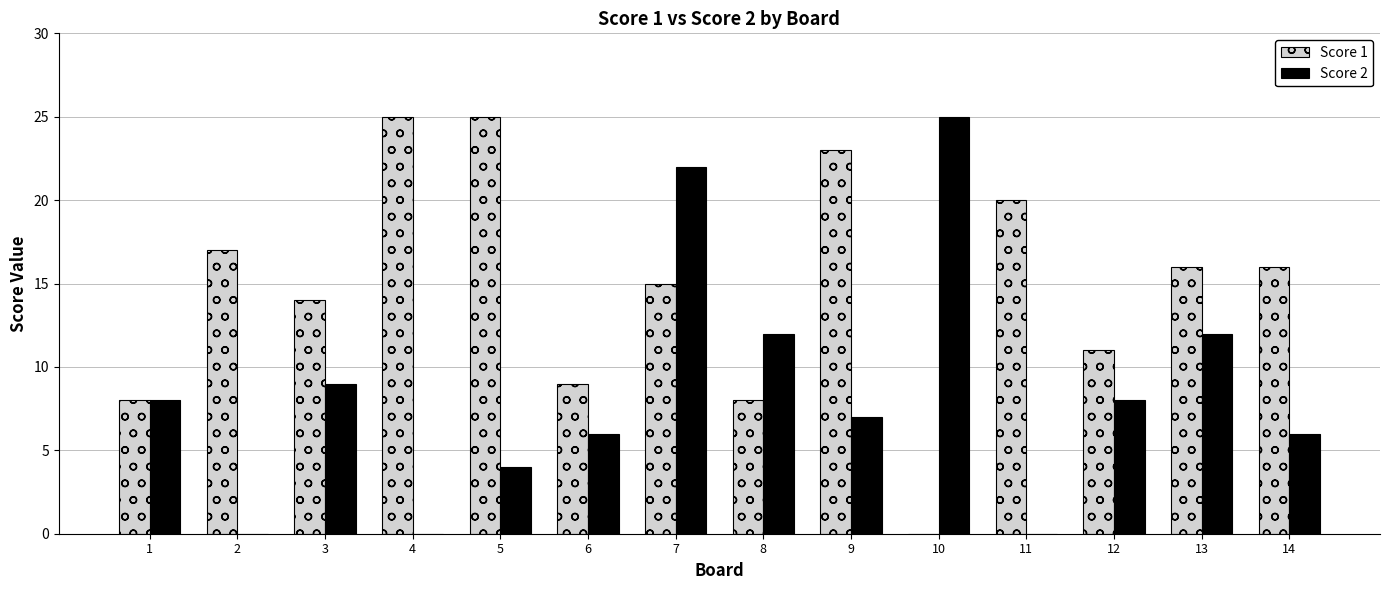

What is the maximum value for Score 1?

25